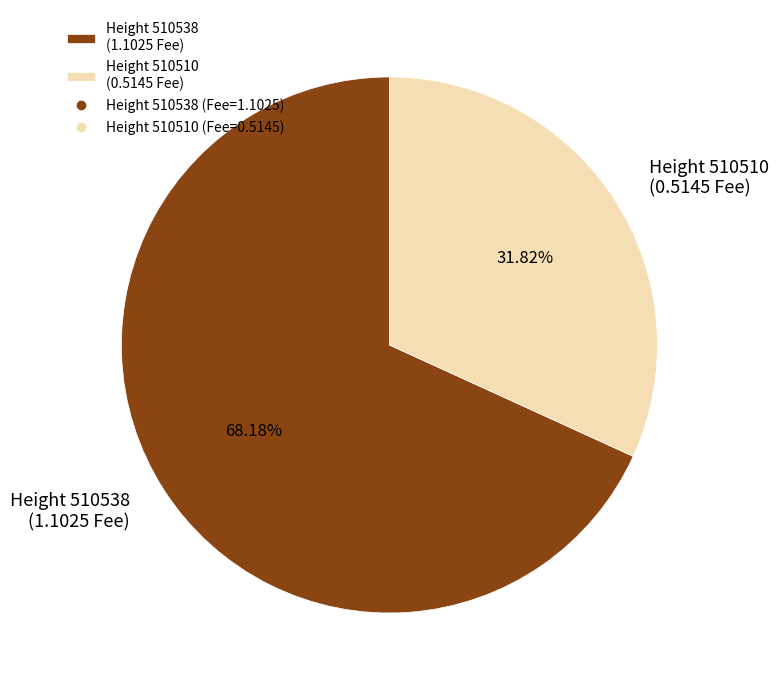

Is there a majority slice in this chart?

Yes